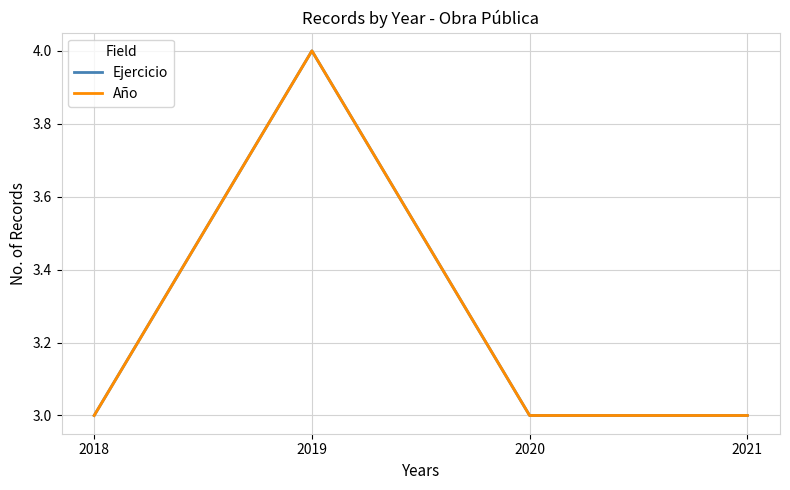

Does the chart display data point markers on the line(s)?

No